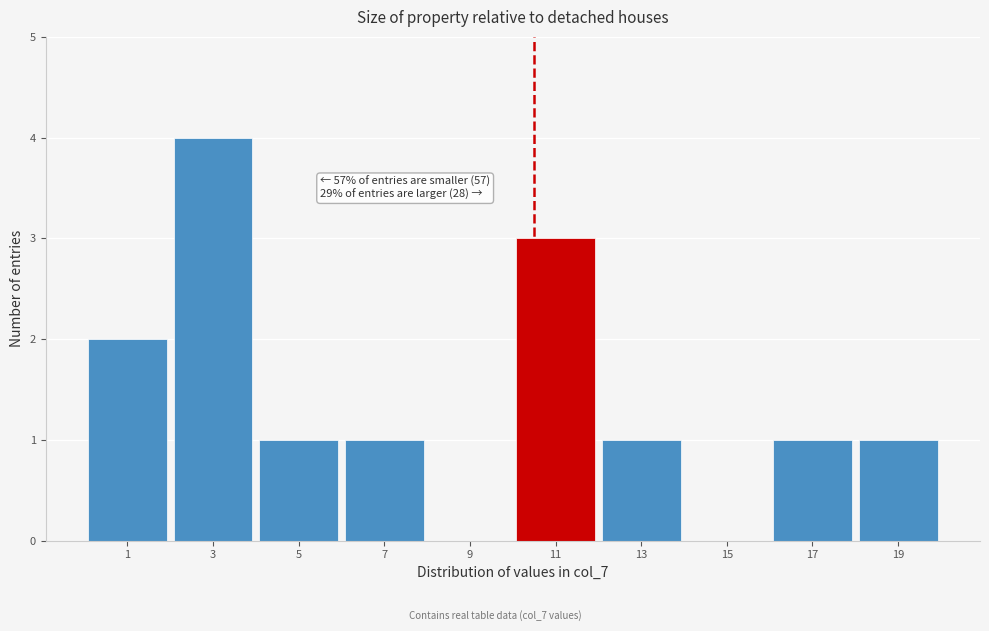

Reading right to left, list all the values displayed in this chart.

19=1	17=1	15=0	13=1	11=3	9=0	7=1	5=1	3=4	1=2